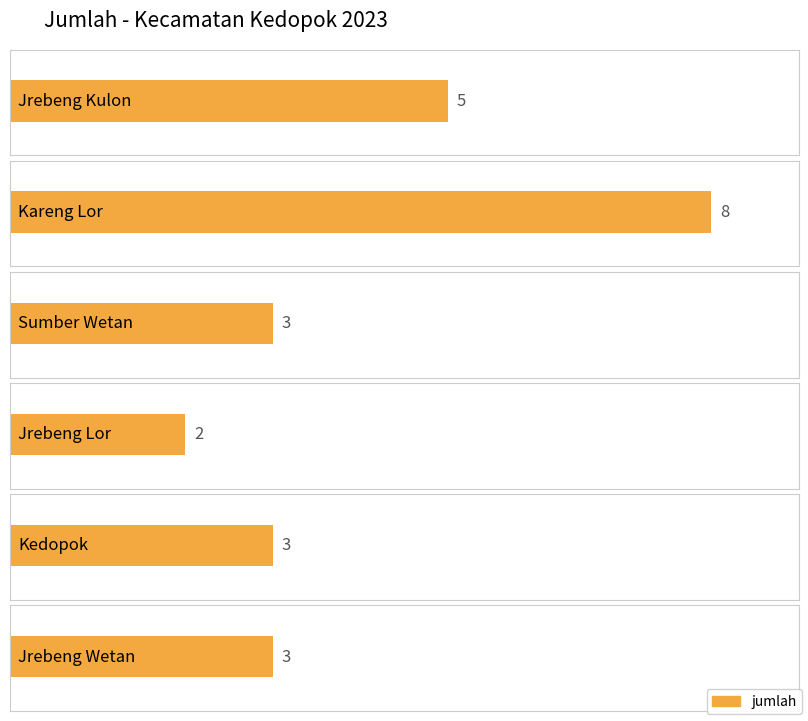

What is the change in value from Sumber Wetan to Jrebeng Lor?

-1